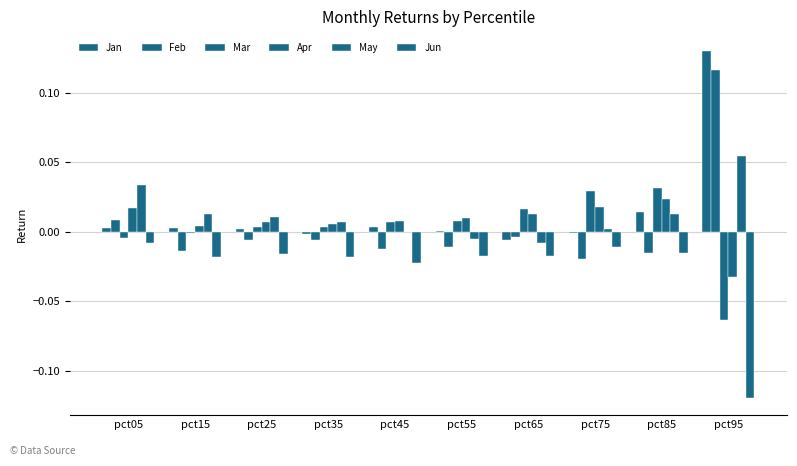

Are the bars horizontal?

No